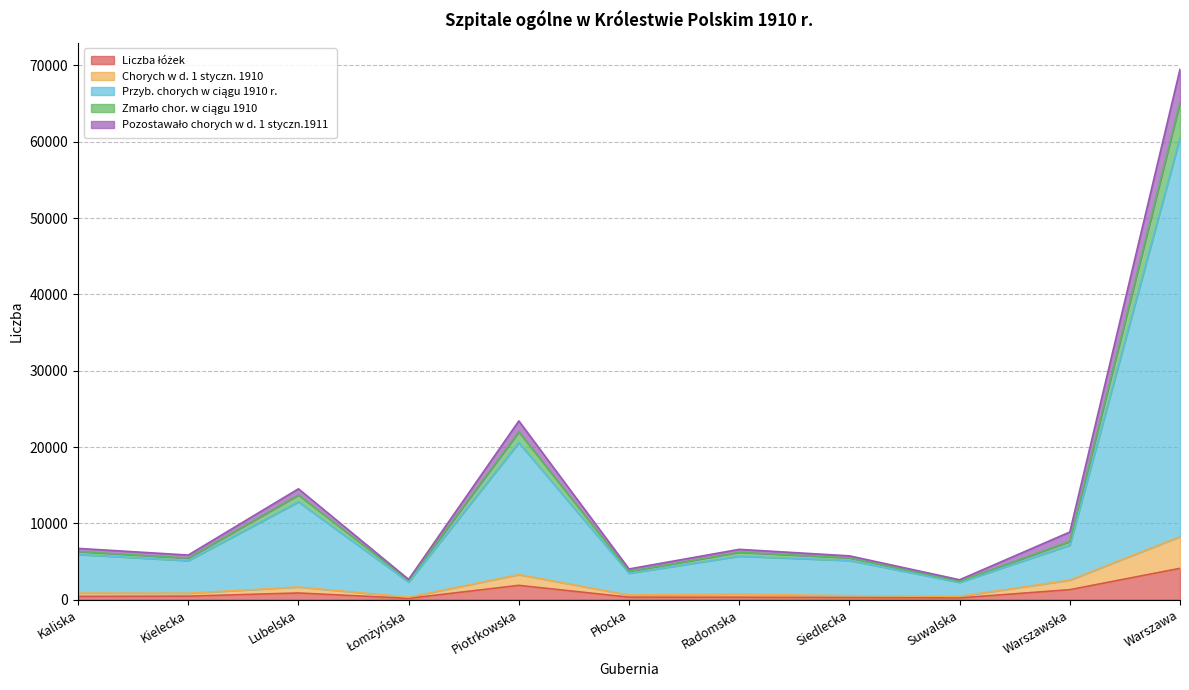

What is the greatest value displayed?

69502